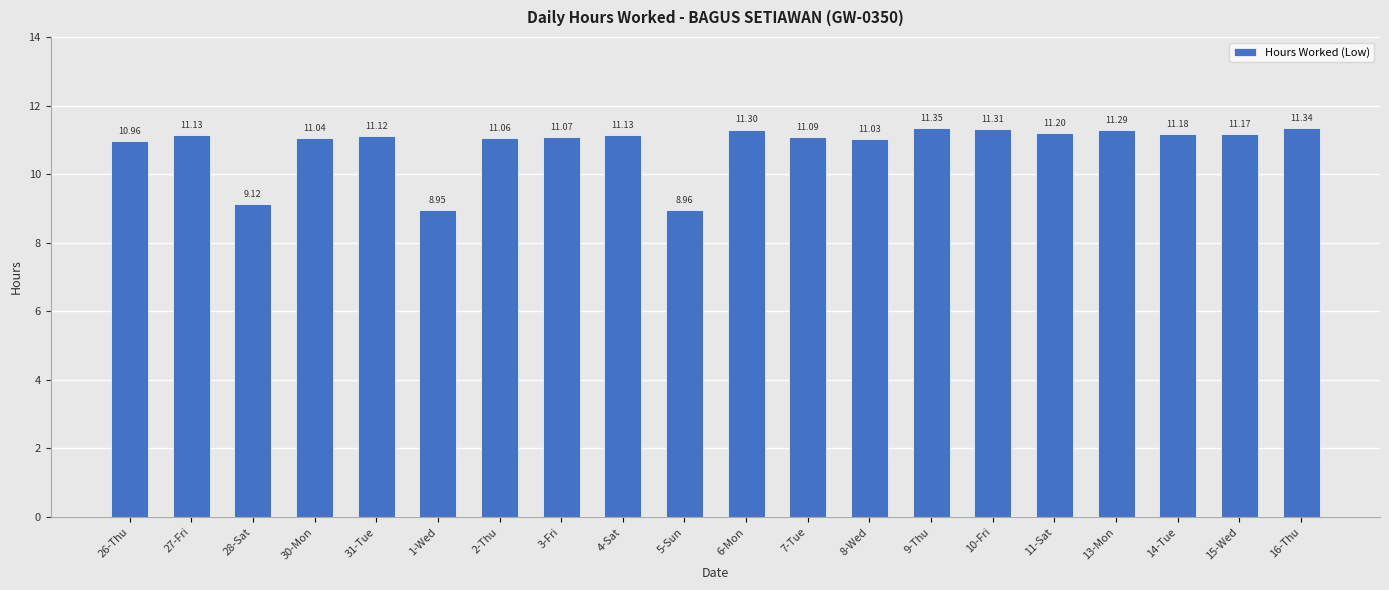

Does the chart contain any negative values?

No